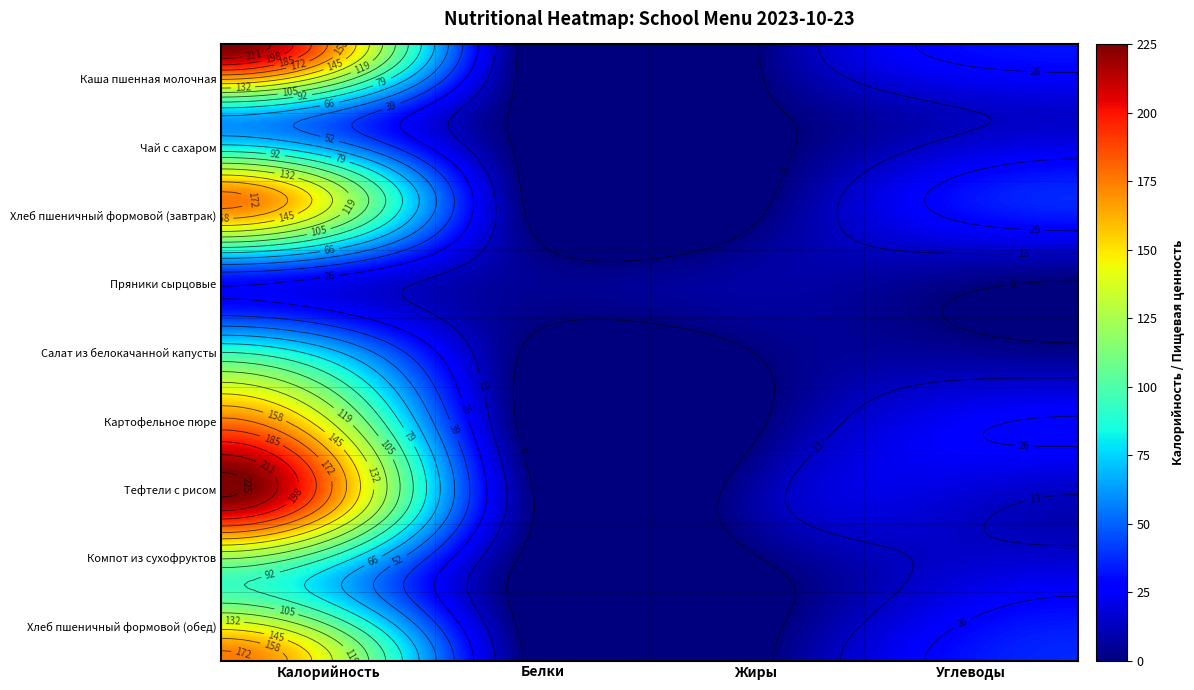

What is the sum of the Тефтели с рисом values at 1 and 0?

217